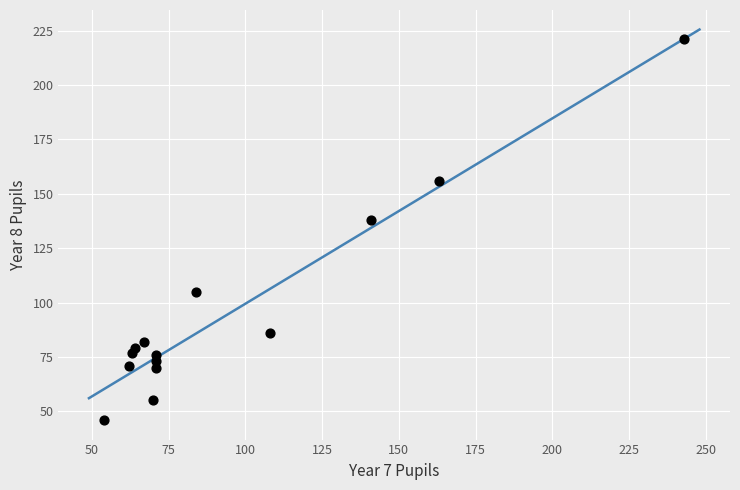

What is the range of X values (max minus min)?

189